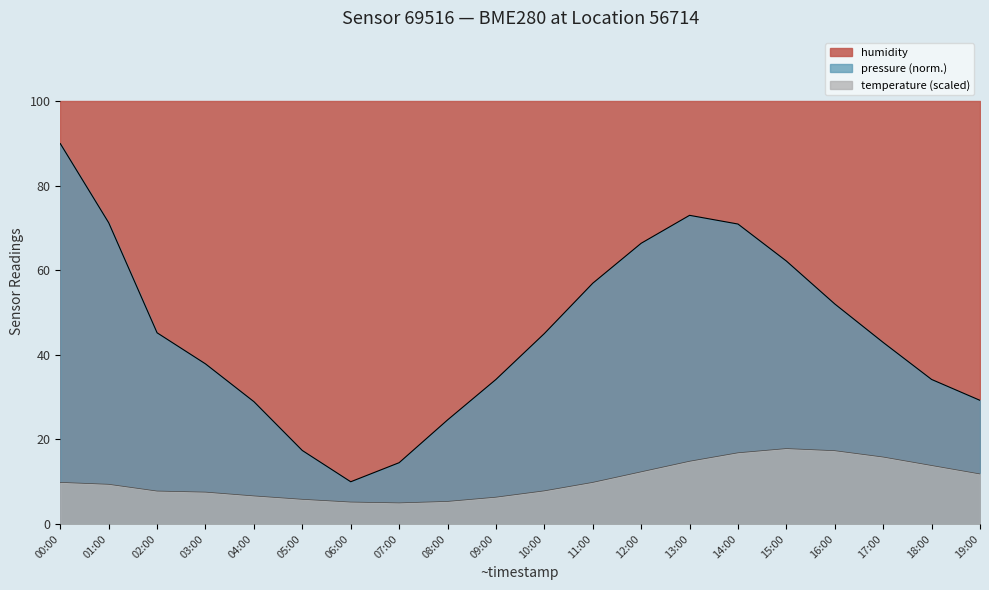

In temperature, how many points are higher than both neighbors (excluding endpoints)?

1